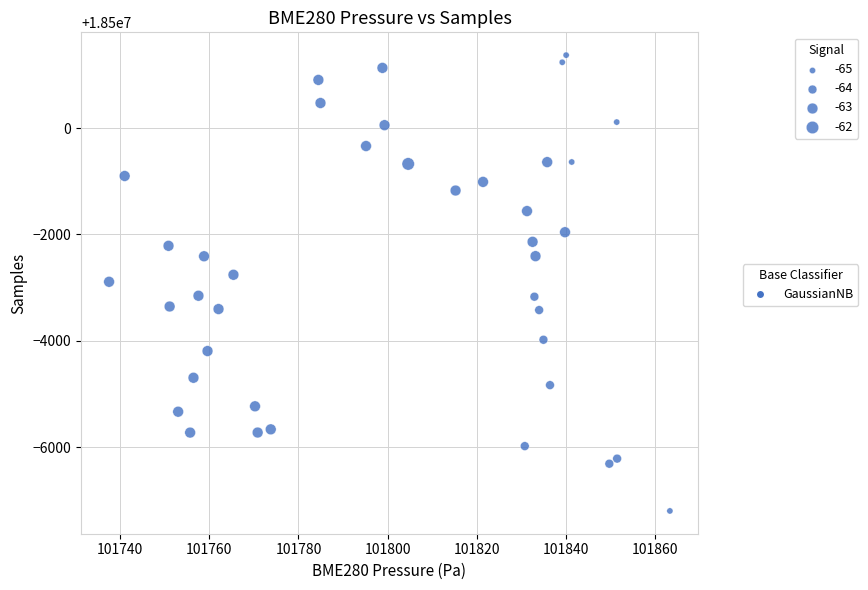

What is the range of Y values (max minus min)?

8564